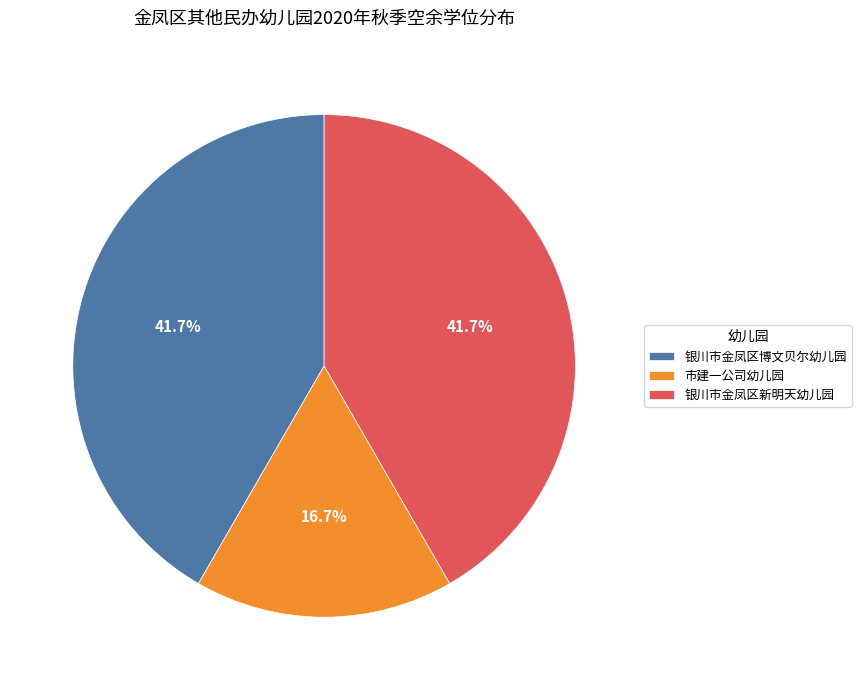

How many segments does this pie chart have?

3